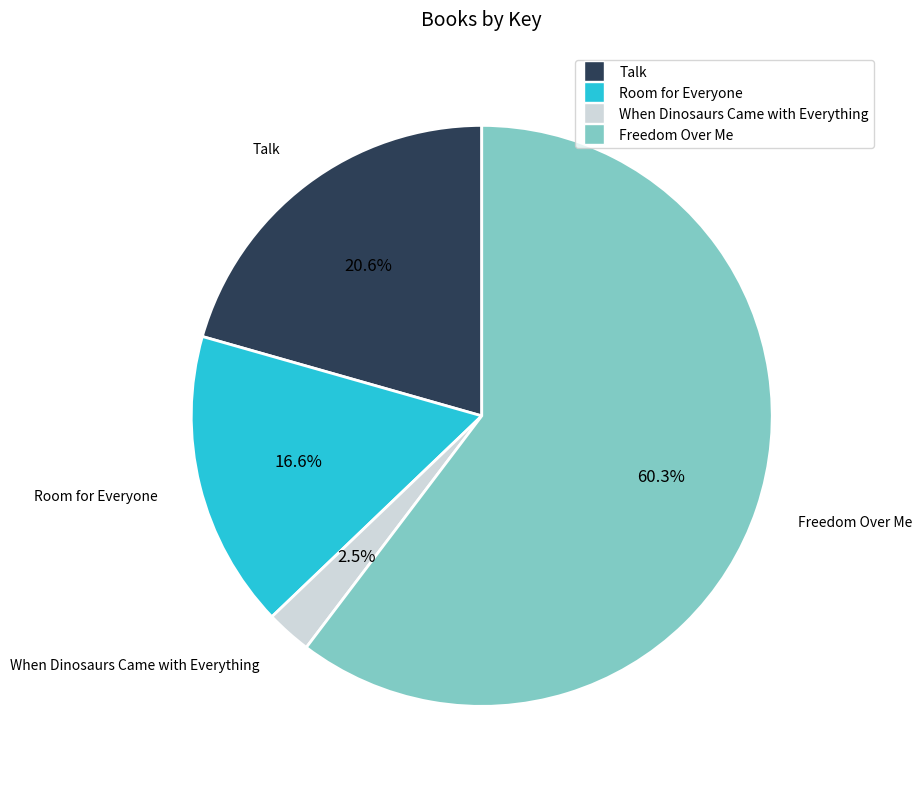

Approximately how many times larger is the value at When Dinosaurs Came with Everything compared to Talk?

0.1